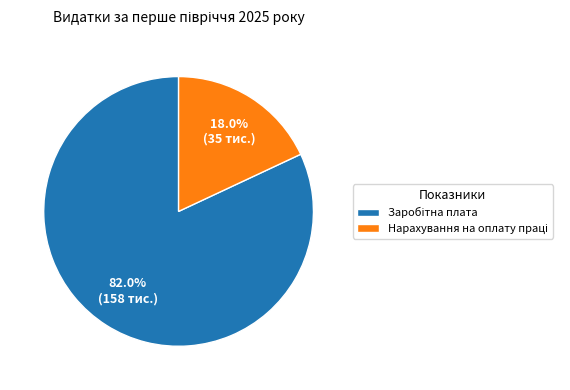

Does any single category account for the majority?

Yes